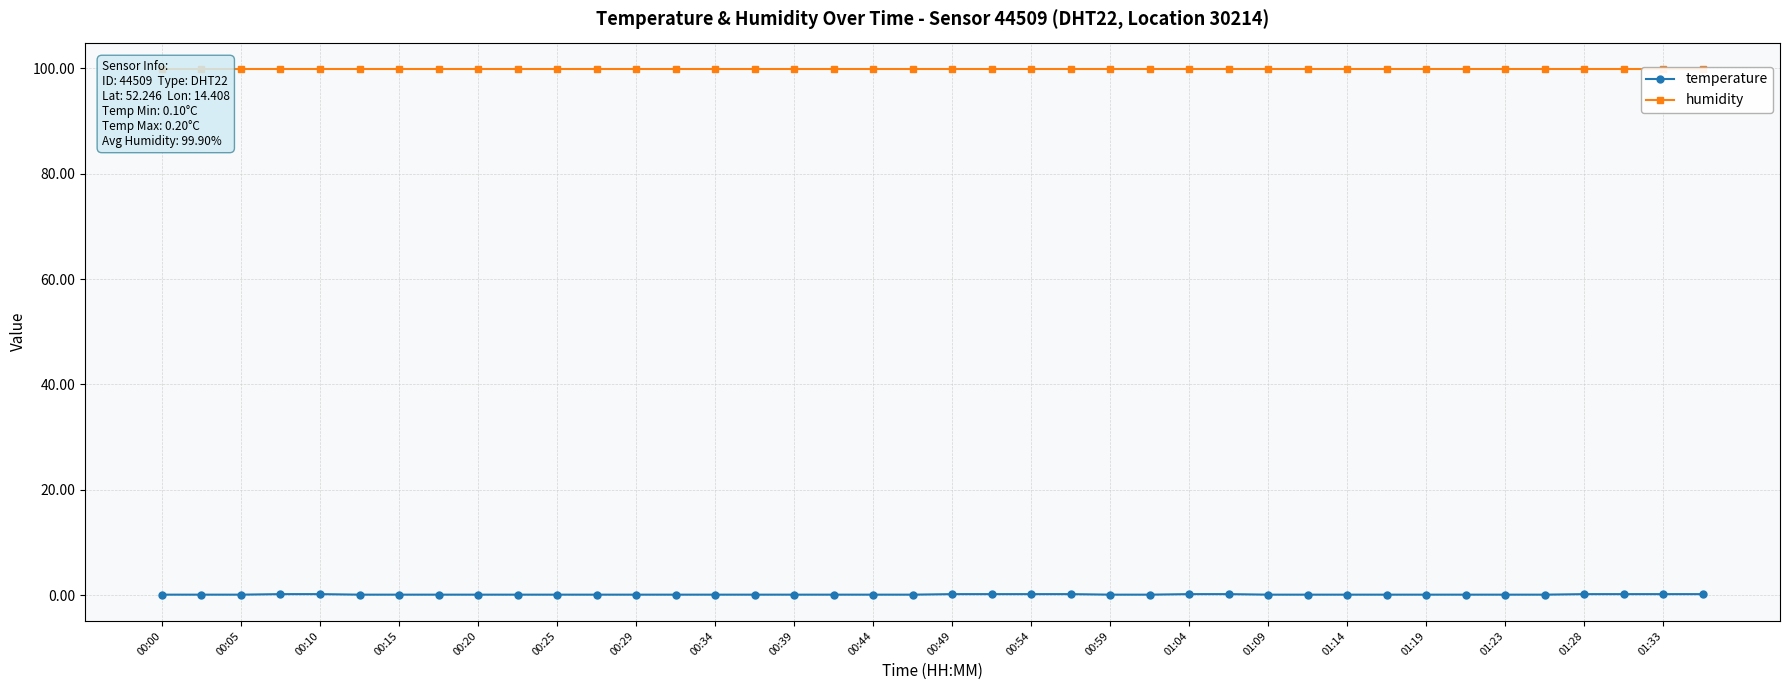

At how many categories does at least one series exceed 61?

40